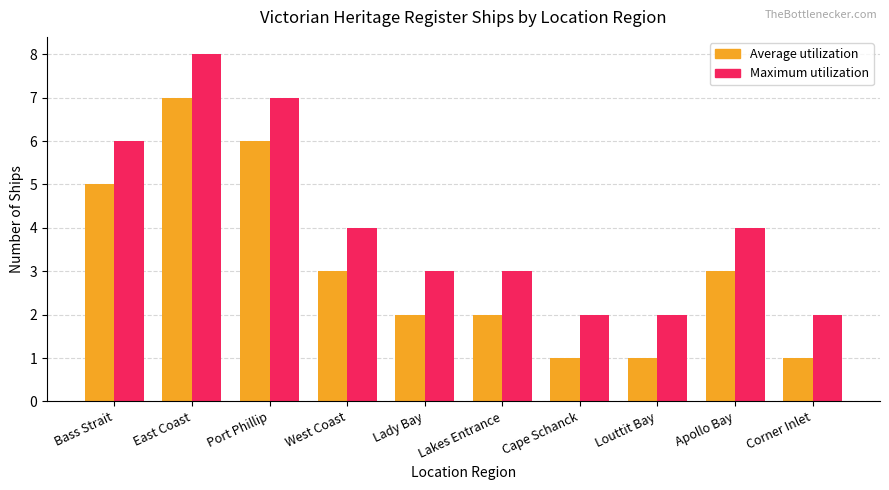

Rank the series at Louttit Bay from highest to lowest value.

Maximum utilization, Average utilization